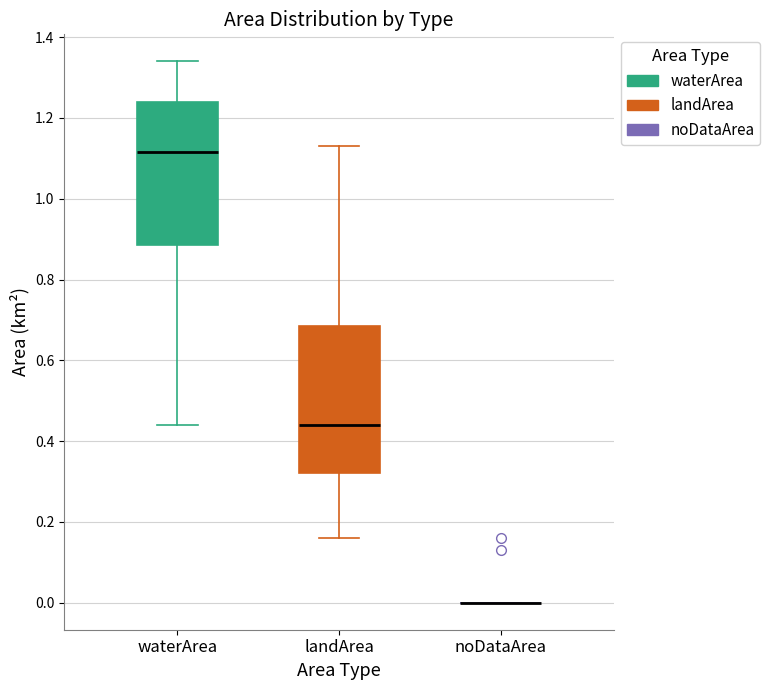

Reading left to right, read every box against the y-axis: the position of its median line, the range the box covers, and the ends of its whiskers. The values are not printed on the chart, so give them approximately, as read against the axis.

waterArea: median 1.12, box 0.88 to 1.24, whiskers 0.44 to 1.34
landArea: median 0.44, box 0.32 to 0.68, whiskers 0.16 to 1.14
noDataArea: box collapsed to a line at 0.00, whiskers 0.00 to 0.00